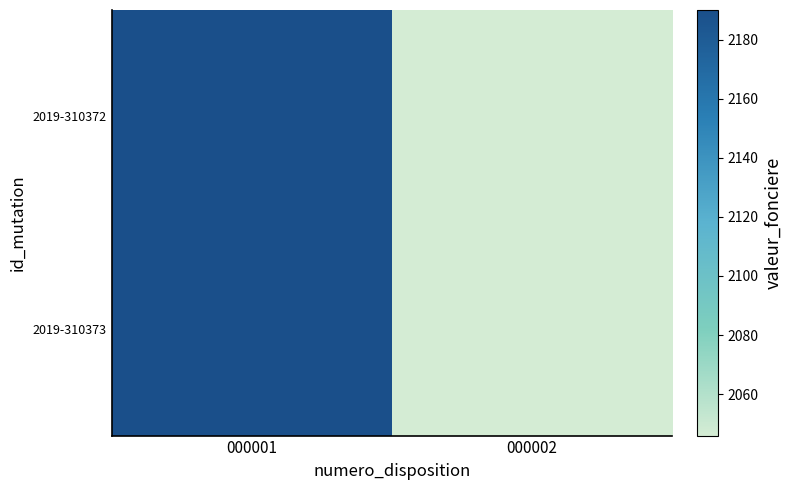

What is the maximum value shown in the chart?

2190